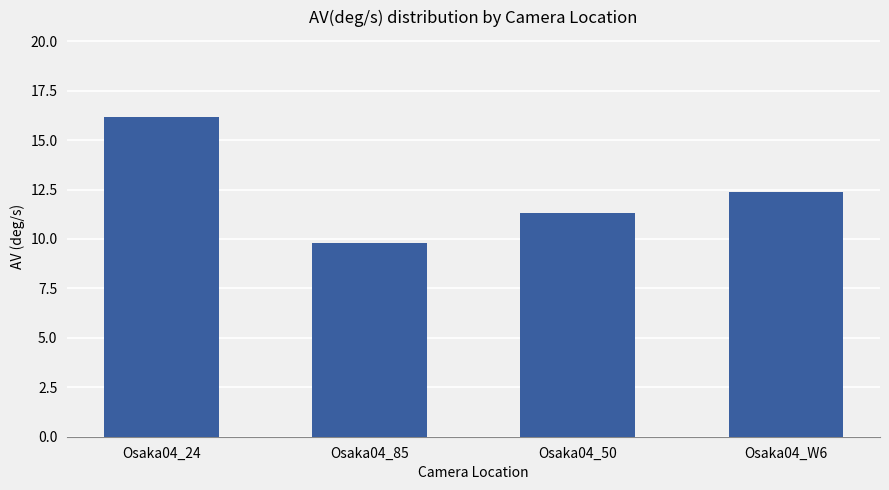

Rank the categories by value from lowest to highest.

Osaka04_85, Osaka04_50, Osaka04_W6, Osaka04_24